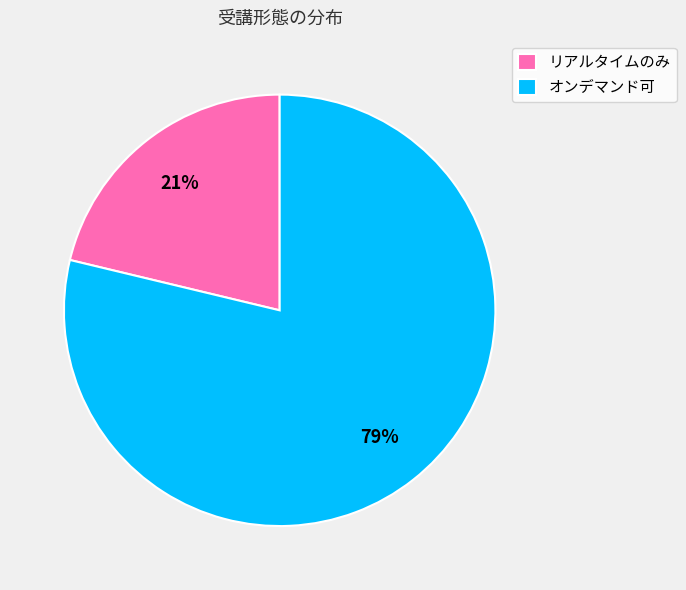

Does any single category account for the majority?

Yes